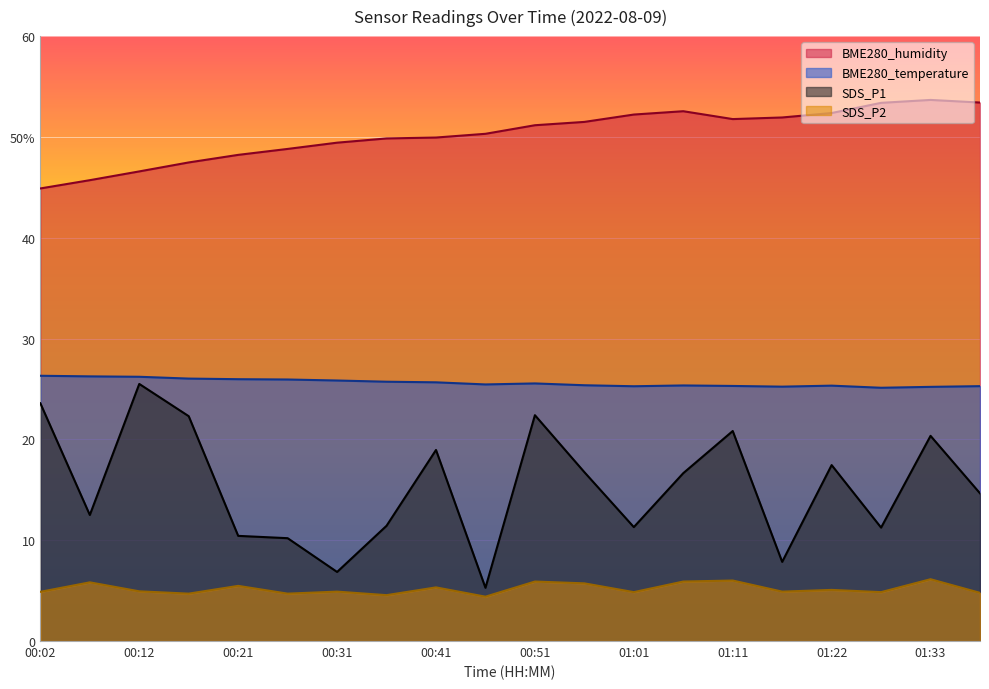

What is the value of the BME280_humidity point at the 1st from the left?

44.9